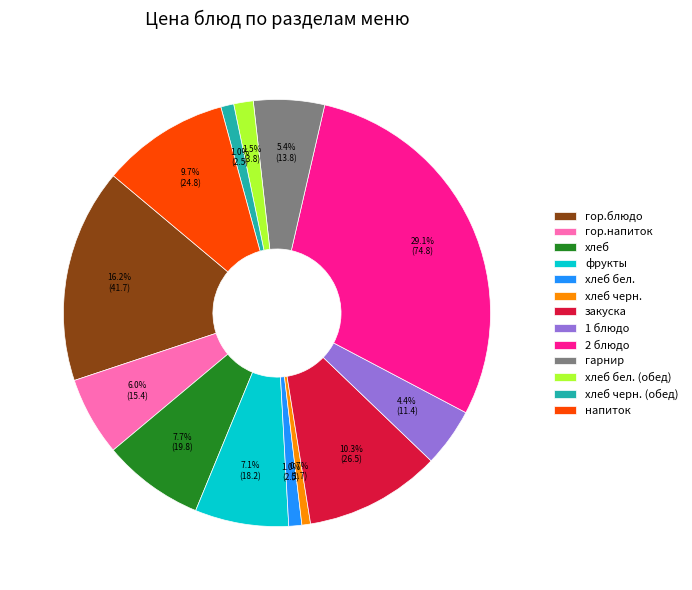

Combined, do 2 блюдо and хлеб бел. account for over 50%?

No